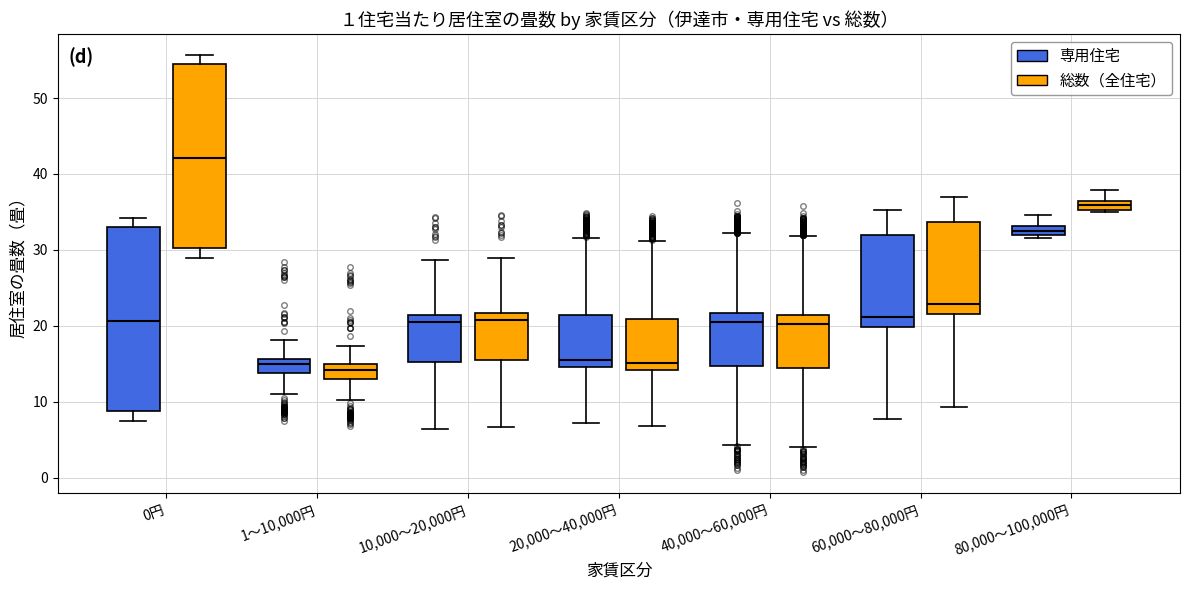

Where is the upper edge of the box for 60,000～80,000円 (専用住宅) on the y-axis? The values are not printed on the chart, so give them approximately, as read against the axis.

32